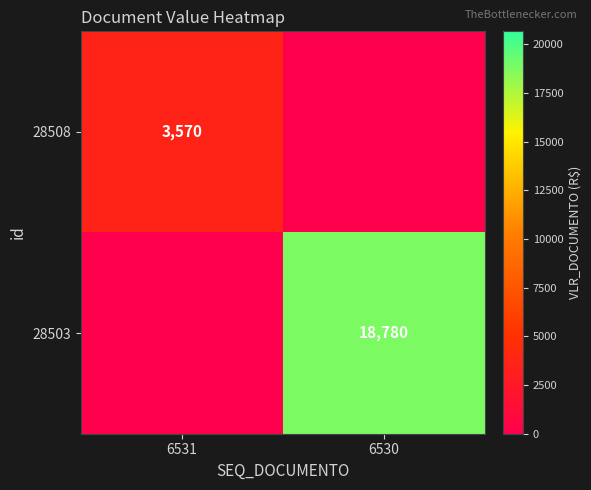

Which has a higher value, 6530 or 6531?

6531